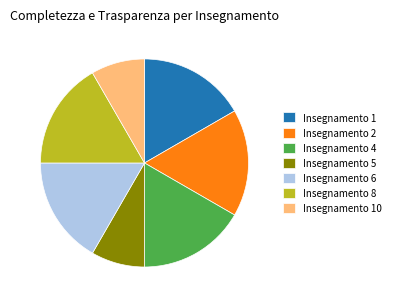

Do Insegnamento 1 and Insegnamento 4 together represent more than half of the pie?

No